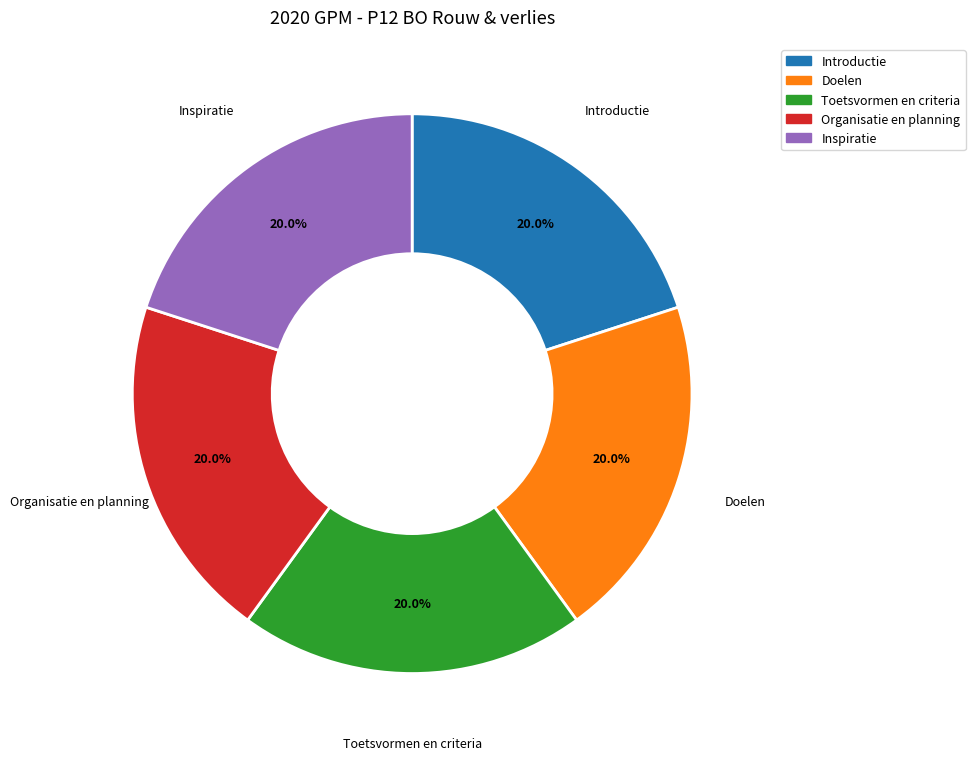

To the nearest percent, what portion does Inspiratie represent?

20%